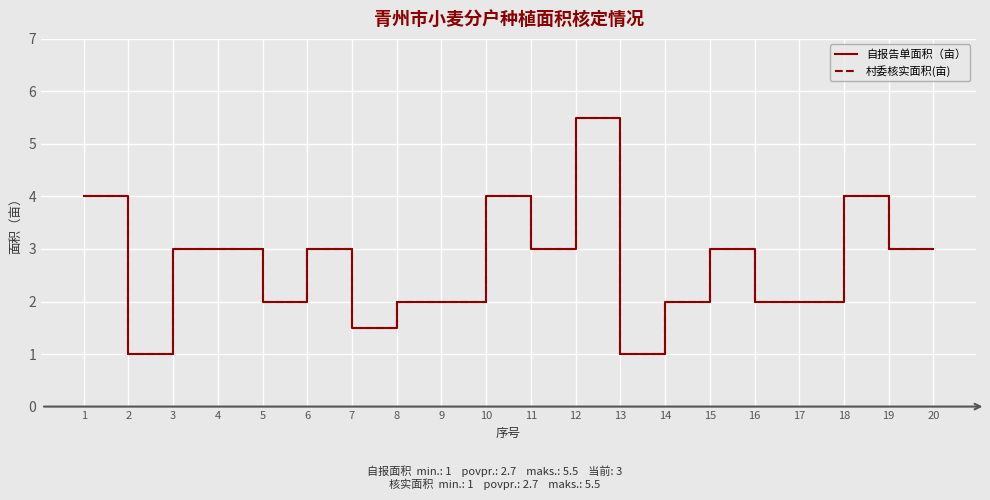

Does the chart display data point markers on the line(s)?

No